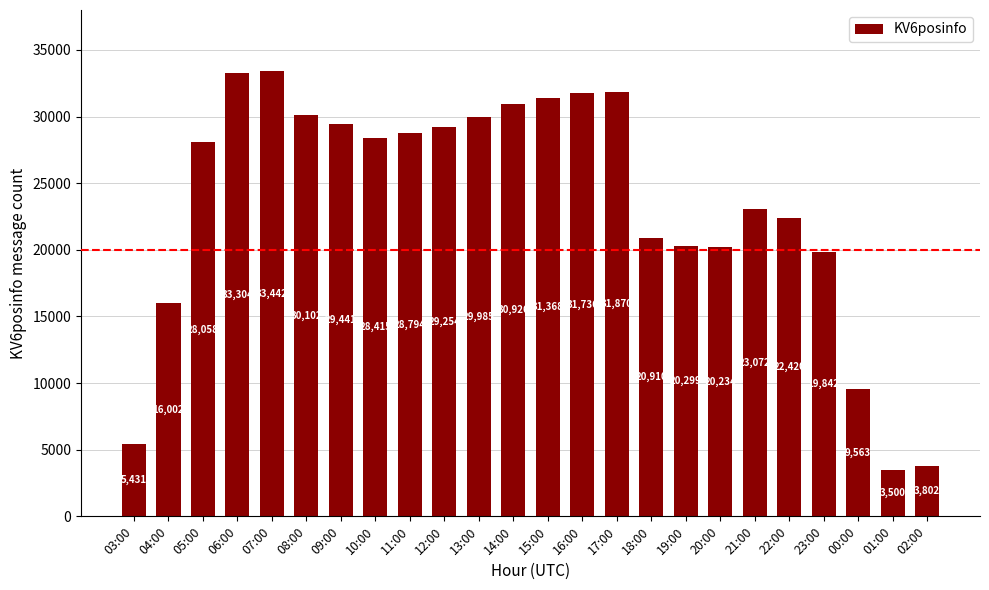

Reading right to left, what are all the values shown in this chart?

3802	3500	9563	19842	22420	23072	20234	20299	20910	31870	31736	31368	30926	29985	29254	28794	28415	29441	30102	33442	33304	28058	16002	5431